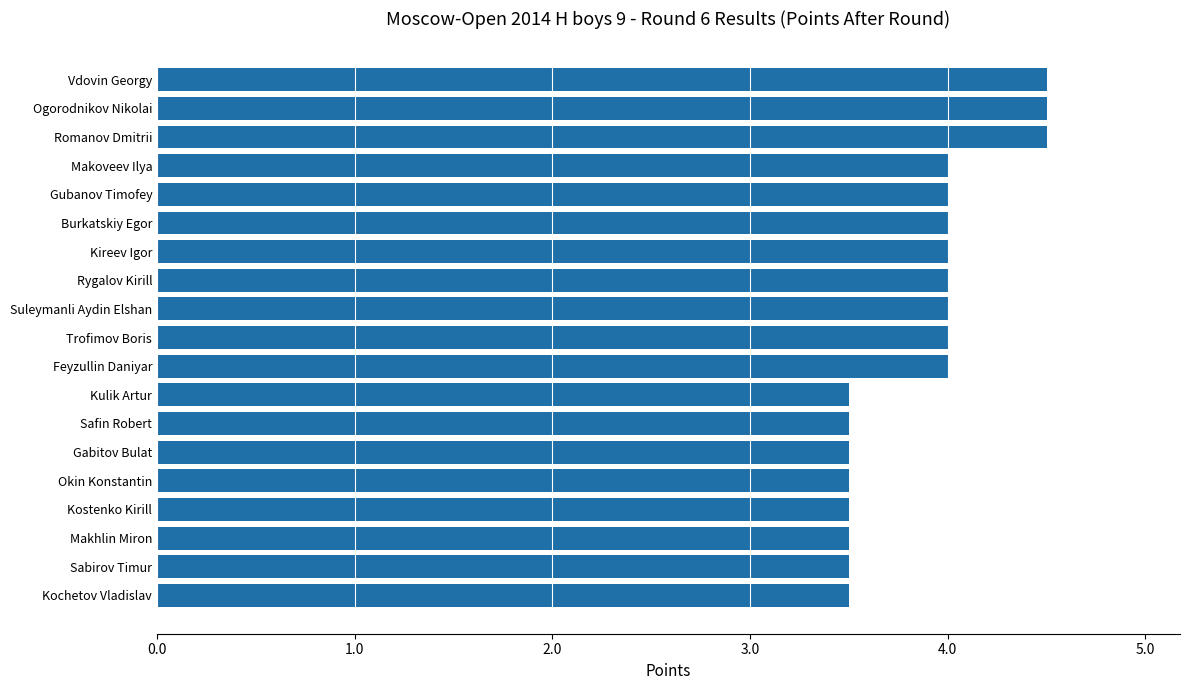

How many distinct data groups are displayed?

1